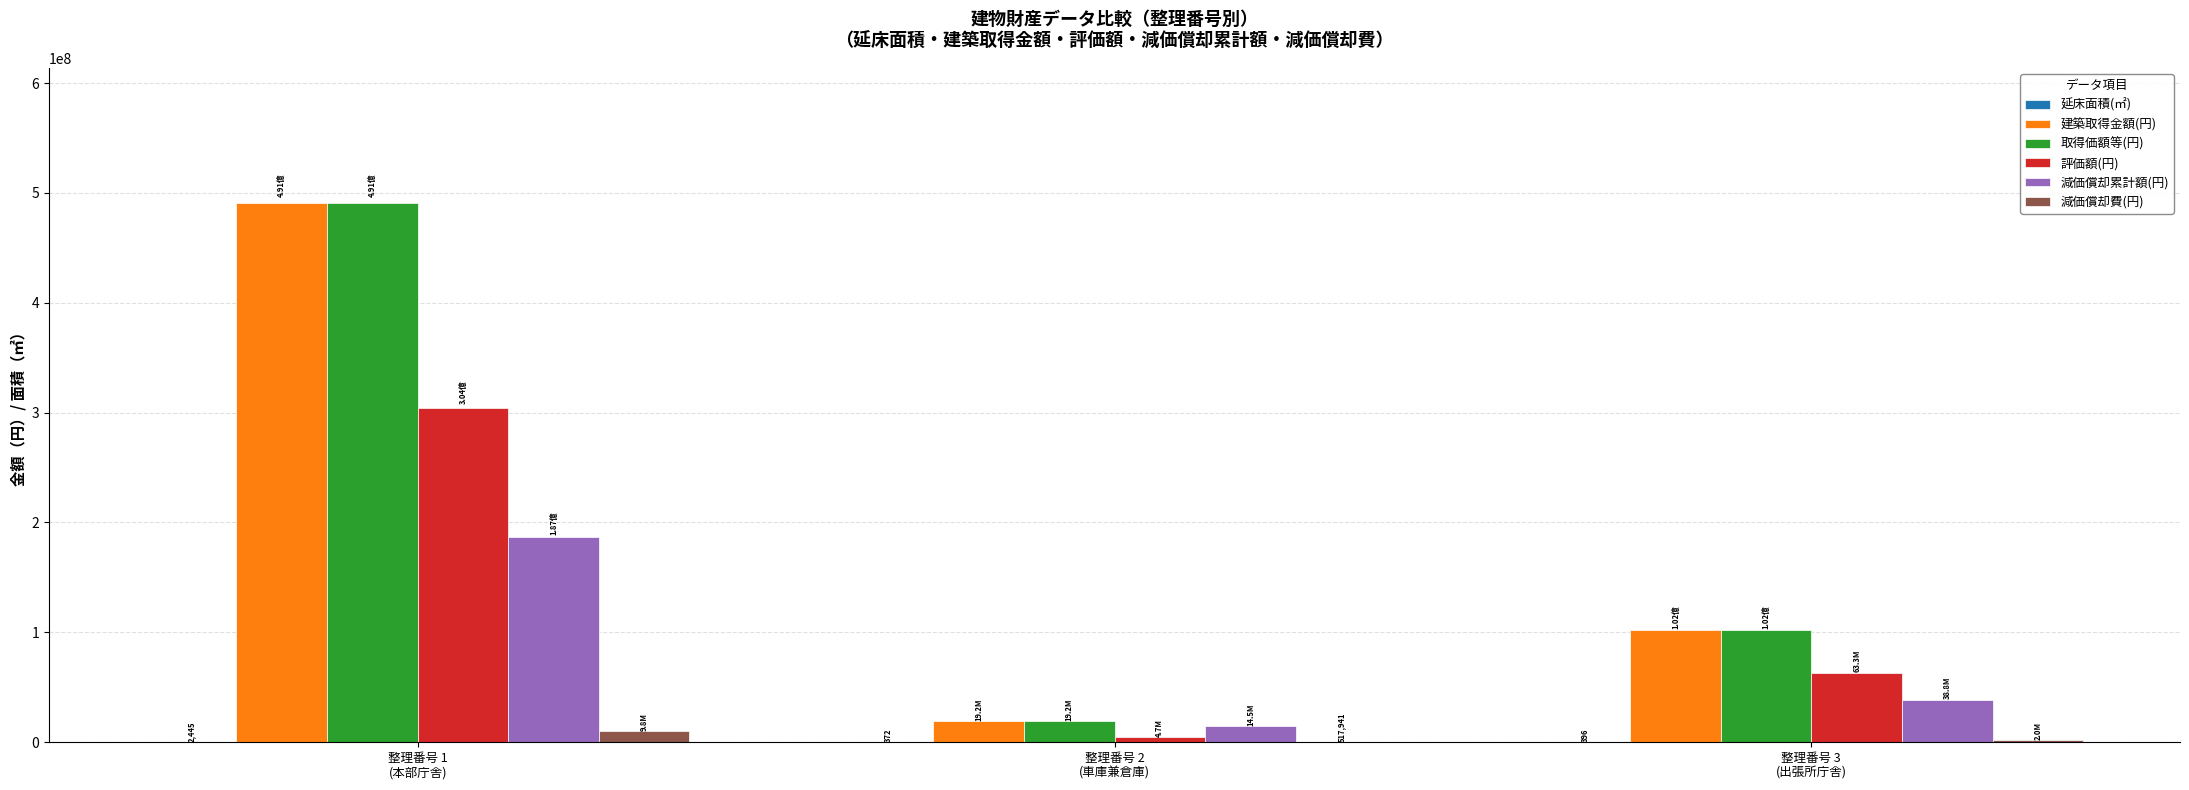

Which series changed the most between 整理番号 1
(本部庁舎) and 整理番号 2
(車庫兼倉庫)?

建築取得金額(円)